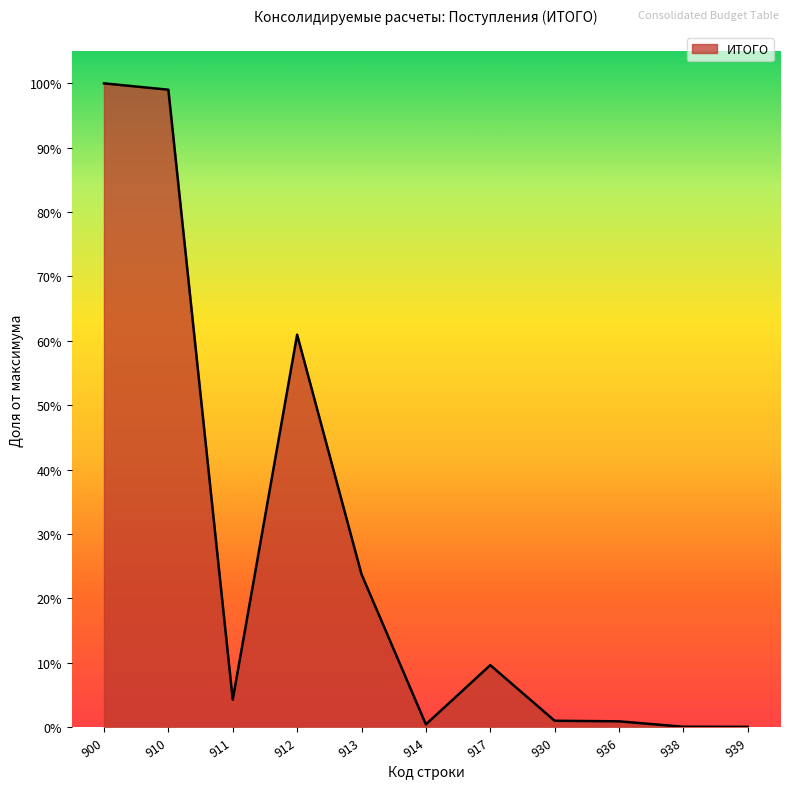

List the labels in order of value, largest first.

900, 910, 912, 913, 917, 911, 930, 936, 914, 938, 939